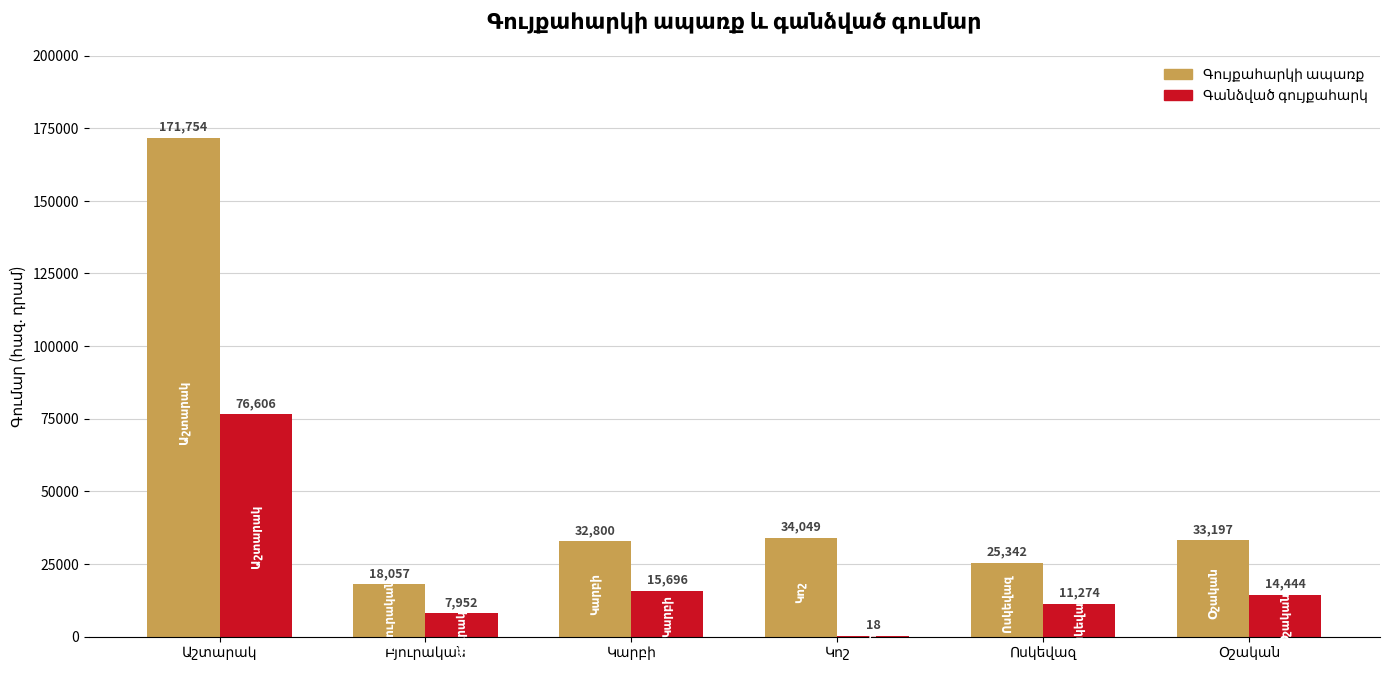

Are the bars grouped side by side (vs. stacked)?

Yes